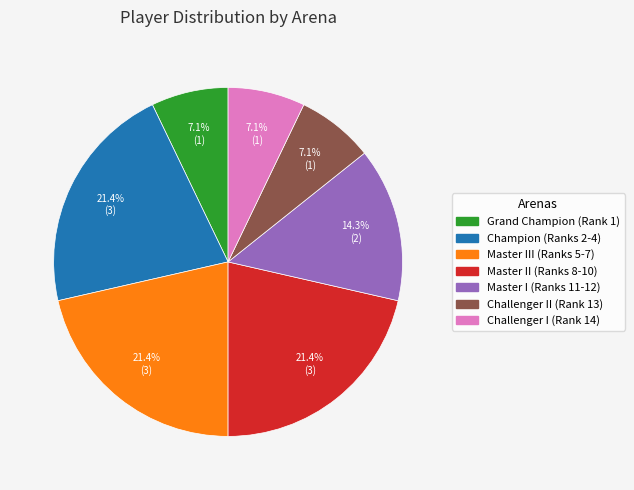

What percentage do Grand Champion (Rank 1) and Master III (Ranks 5-7) together represent?

28.6%